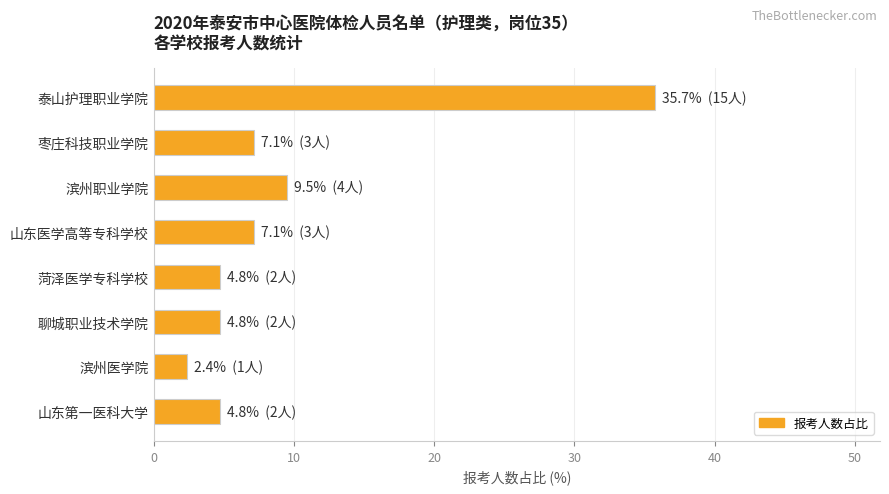

What is the sum of all values?

76.2